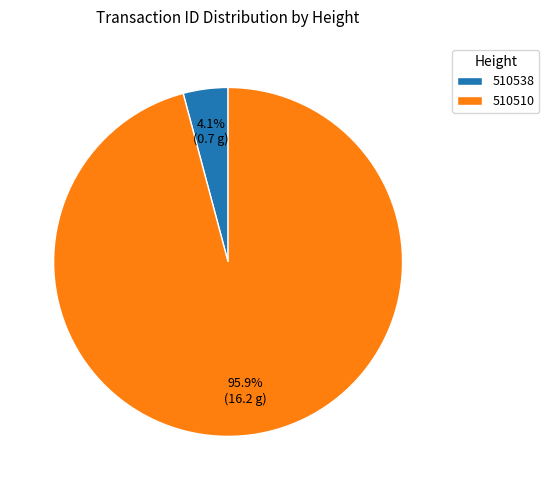

To the nearest percent, what portion does 510538 represent?

4%